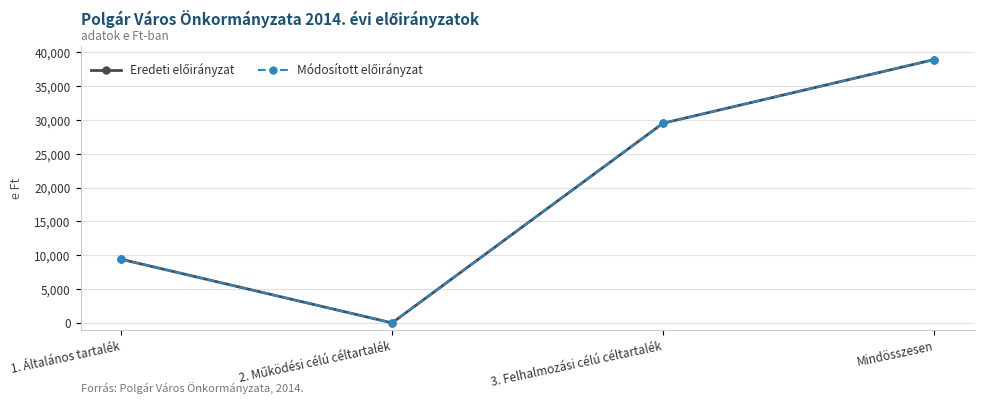

Rank the series by their maximum value, from lowest to highest.

Eredeti előirányzat, Módosított előirányzat